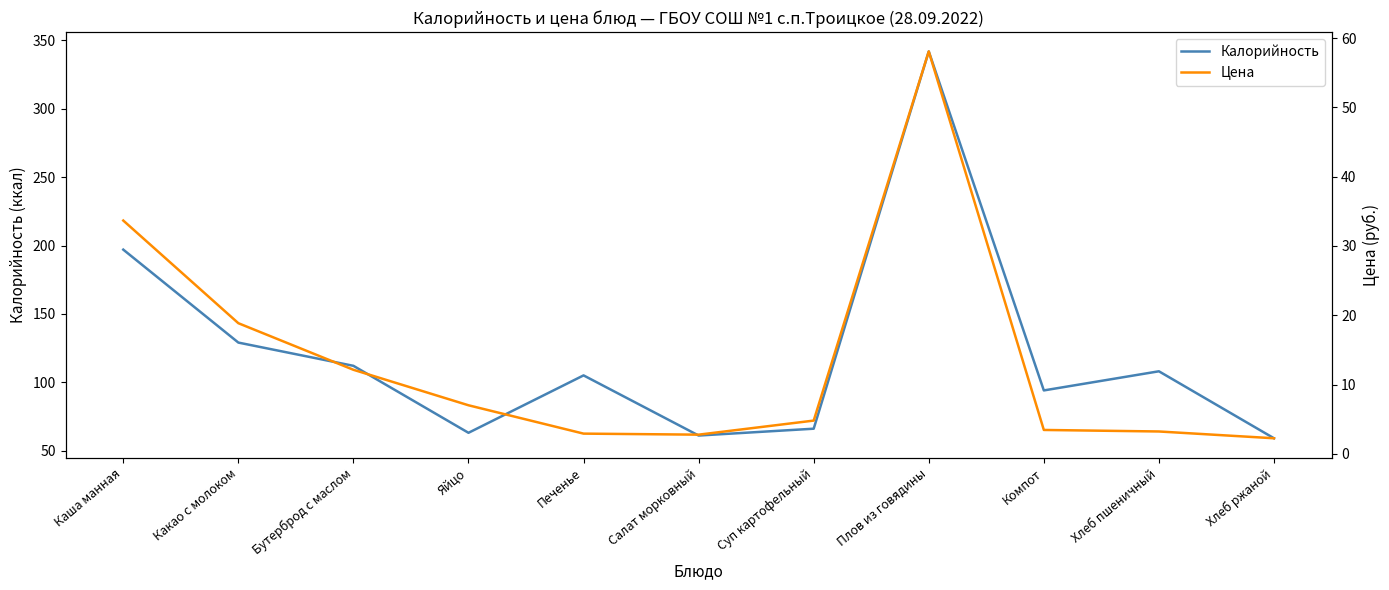

Where is the first local maximum for Цена?

Плов из говядины